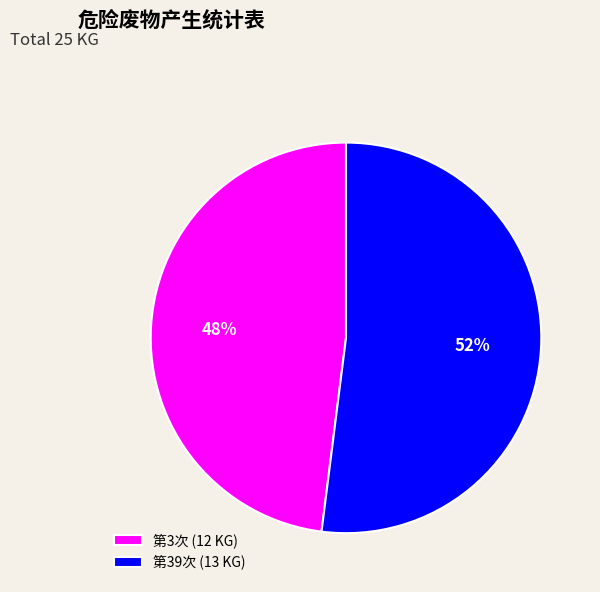

Is there a majority slice in this chart?

Yes